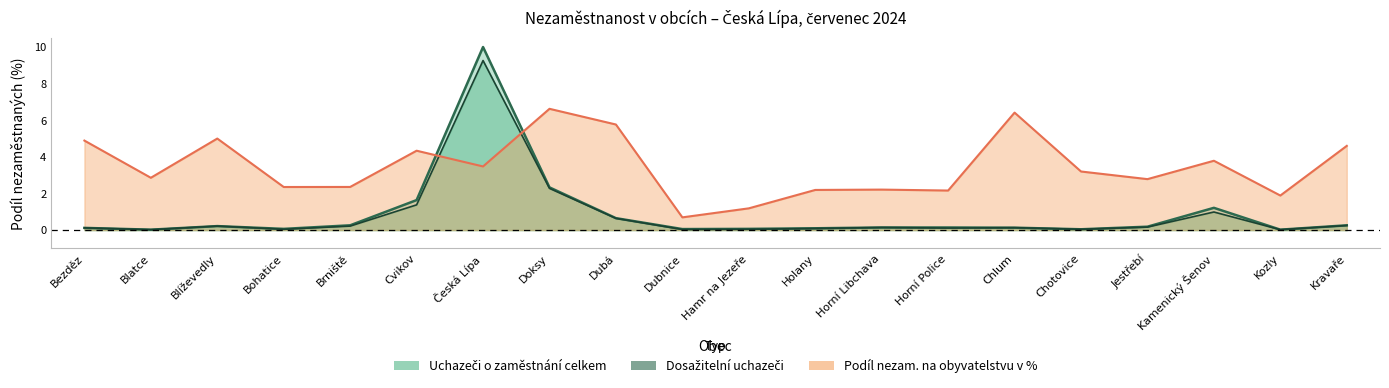

Which series has the largest total across all categories?

Podíl nezam. na obyvatelstvu v %